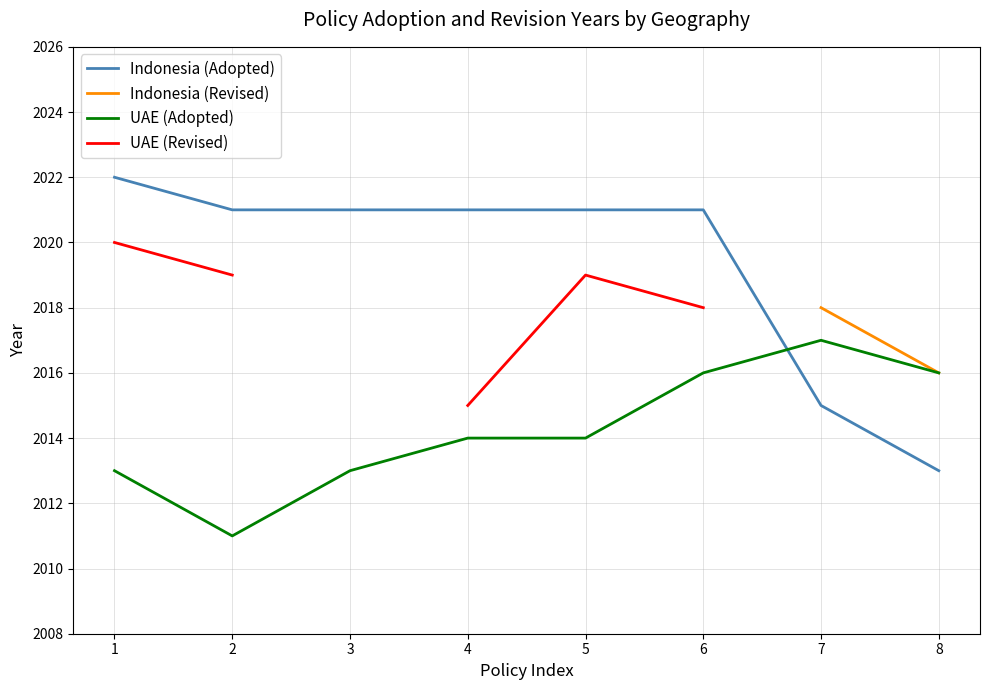

What are all the series names shown in the legend?

Indonesia (Adopted), Indonesia (Revised), UAE (Adopted), UAE (Revised)